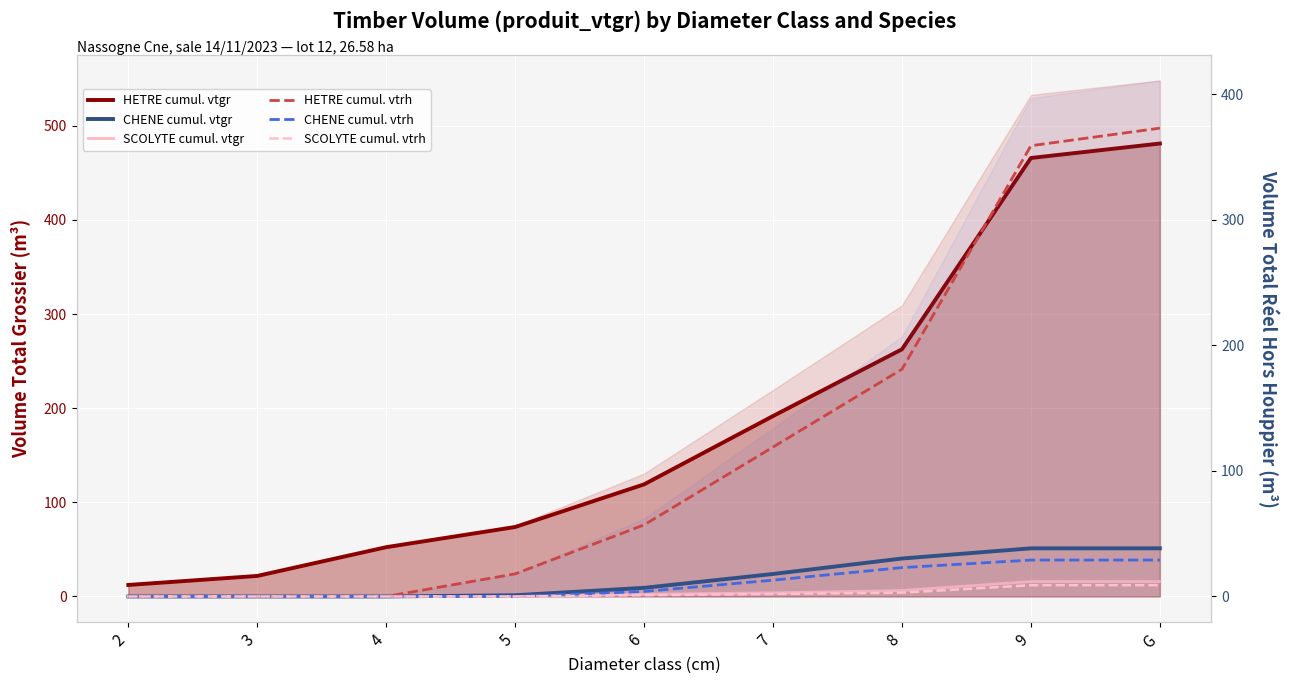

What is the label of the 7th point from the left?

8